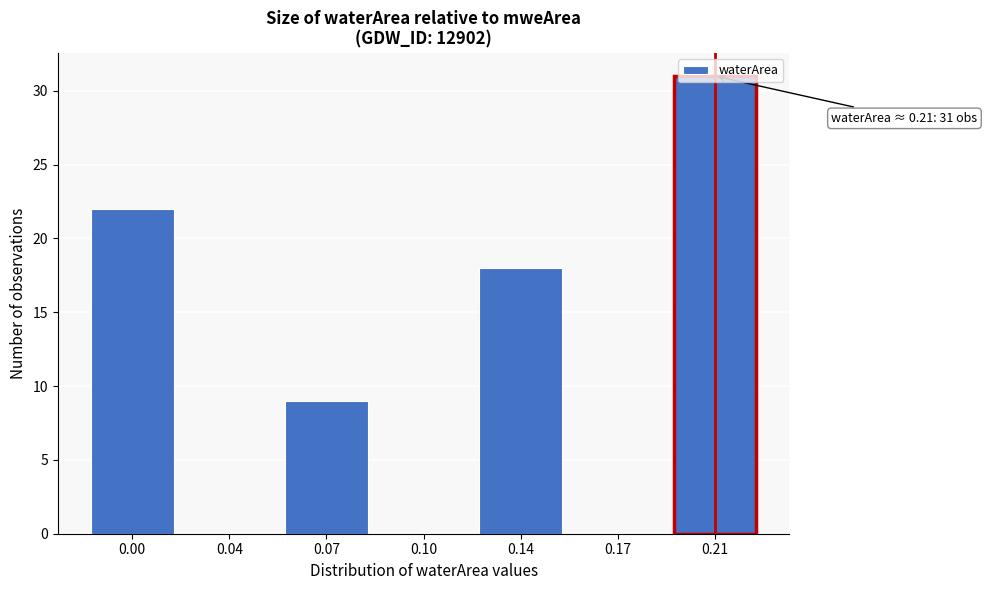

True or false: the data shows 32 at 0.00.

False